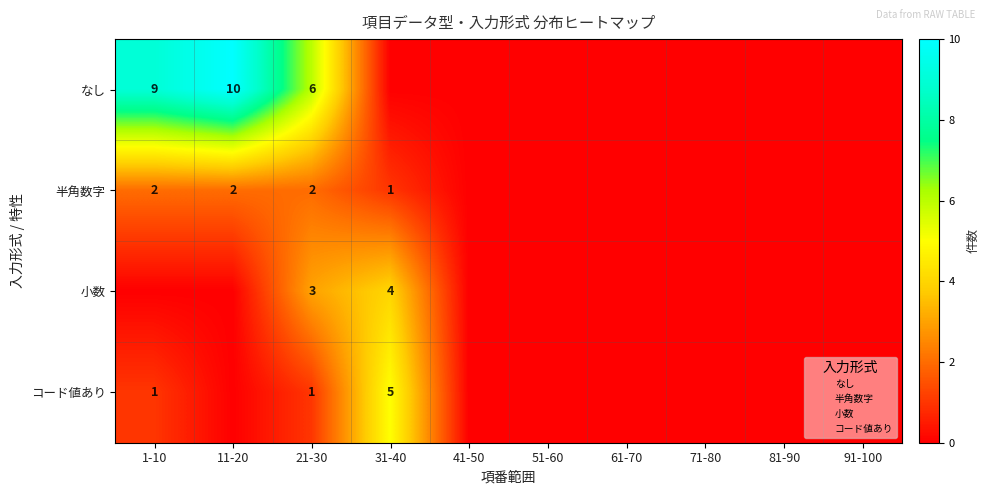

Count the number of data series in this chart.

4